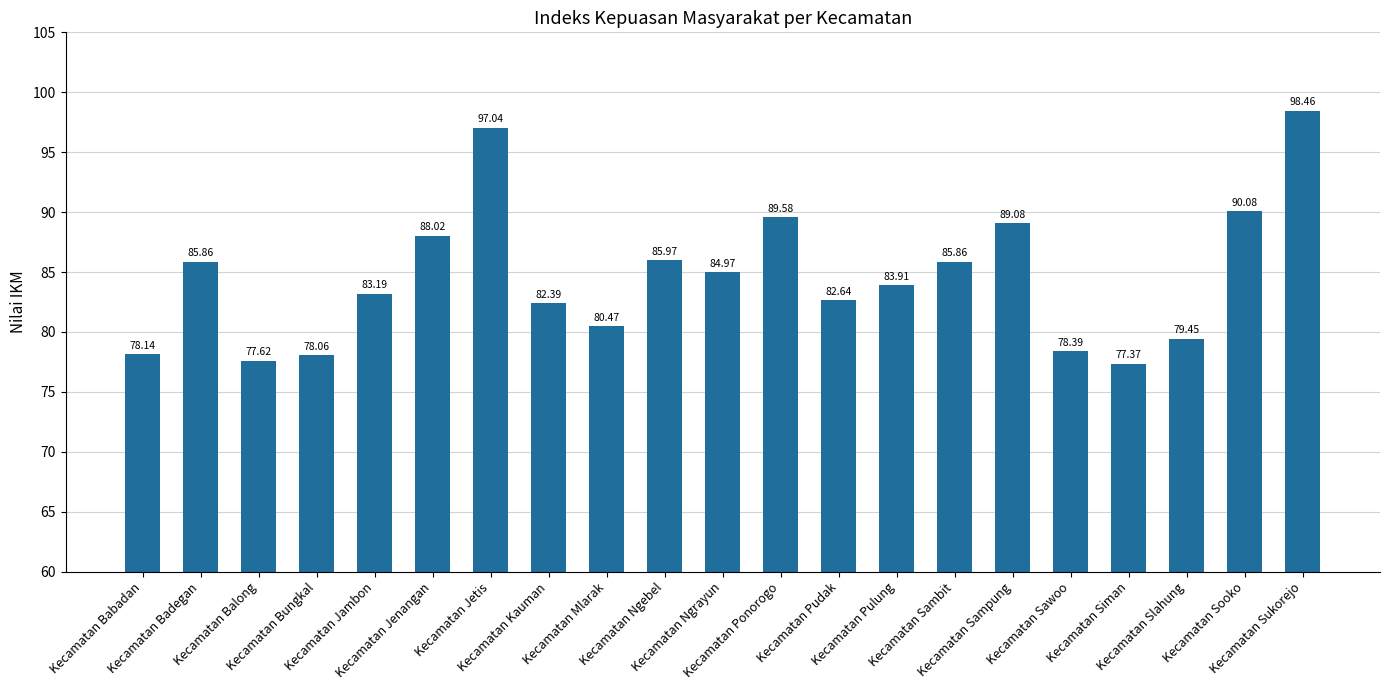

What is the sum of all values?

1776.5